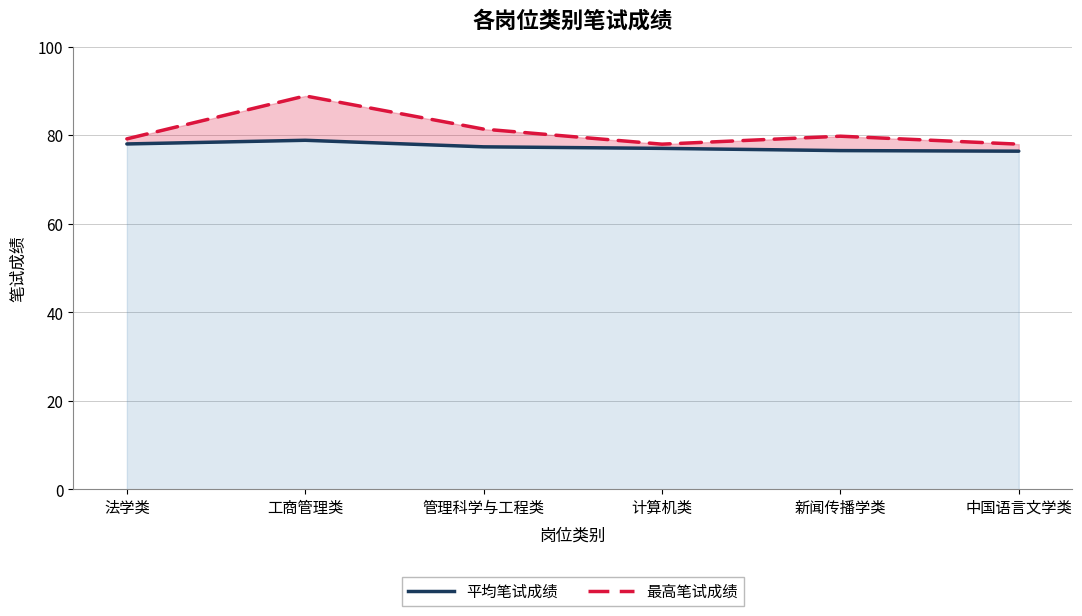

What is the sum of all 平均笔试成绩 values?

464.4